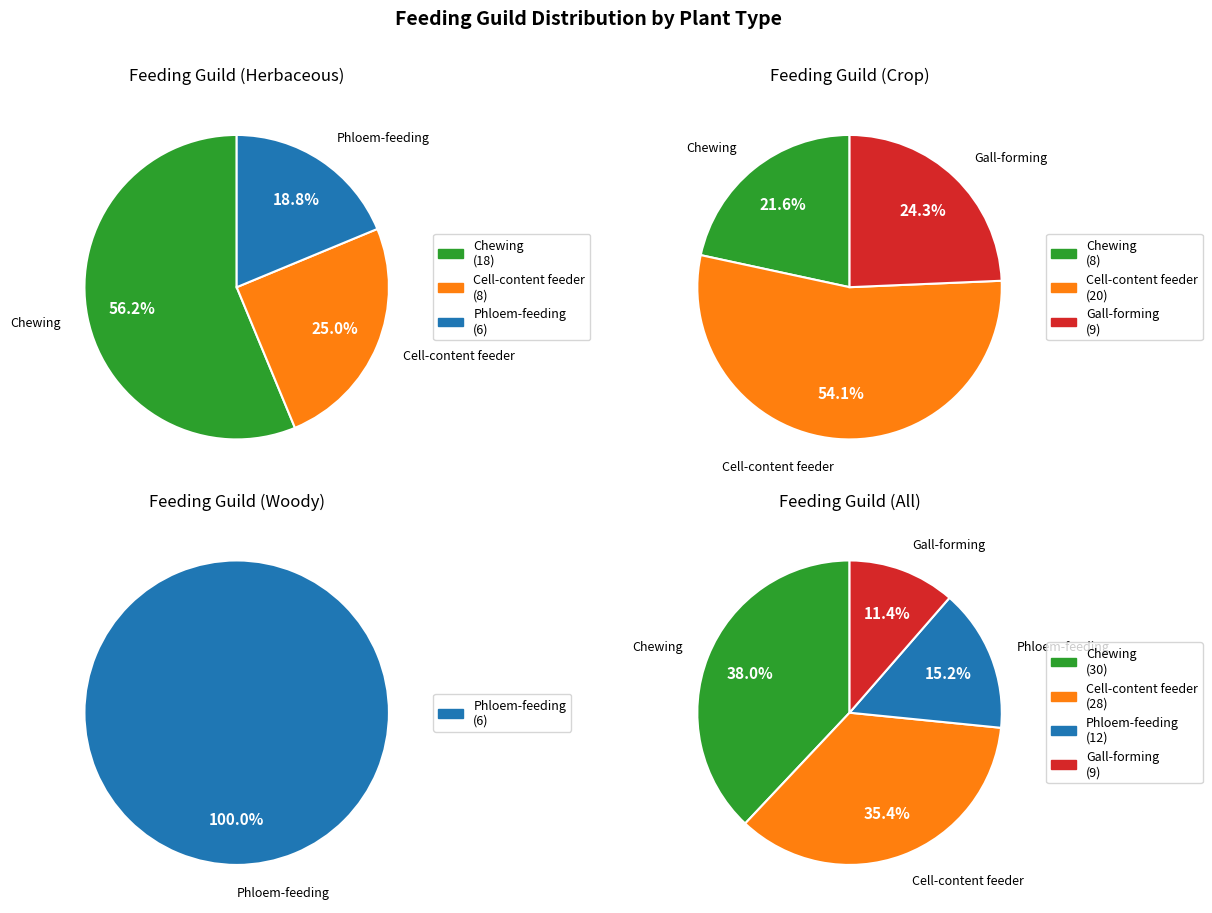

What percentage do Cell-content feeder and Phloem-feeding together represent?

50.6%